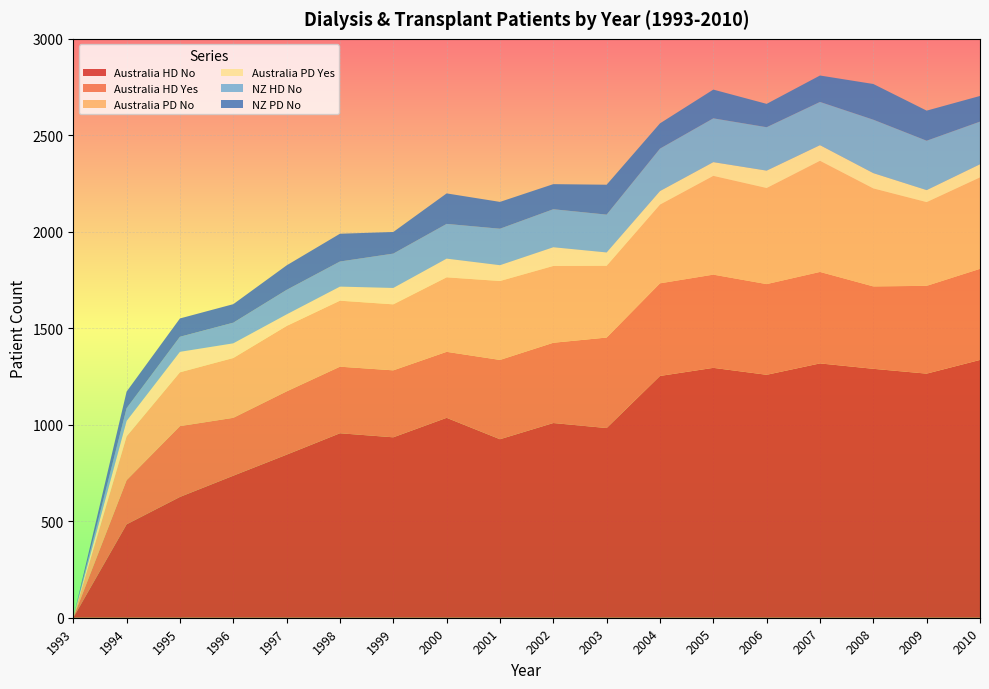

Reading right to left, what are all the values shown in this chart?

Australia HD No: 1336	1265	1290	1318	1259	1295	1253	983	1009	925	1036	935	956	845	736	626	484	0
Australia HD Yes: 472	455	427	474	470	483	480	469	416	411	342	347	345	328	300	367	229	0
Australia PD No: 474	434	508	576	498	512	408	372	398	409	386	342	342	339	310	279	227	0
Australia PD Yes: 68	62	79	81	90	71	70	69	97	82	97	85	73	60	76	106	80	0
NZ HD No: 221	256	277	224	225	227	220	196	197	189	180	178	130	127	107	78	66	0
NZ PD No: 133	156	185	137	121	149	131	155	130	139	158	112	144	127	96	95	86	0